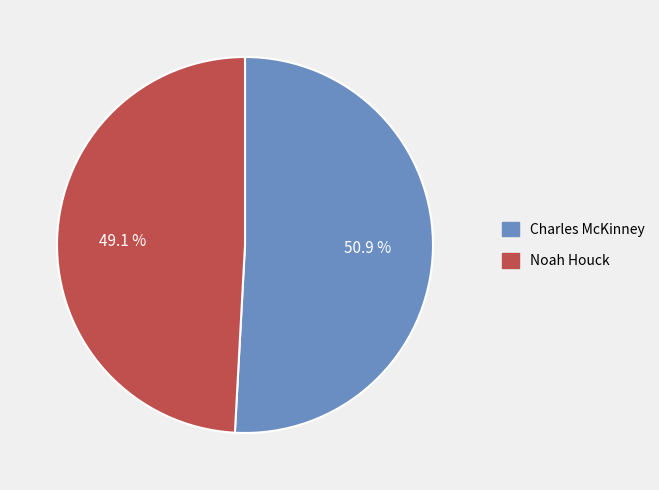

Rank the categories by value from lowest to highest.

Noah Houck, Charles McKinney